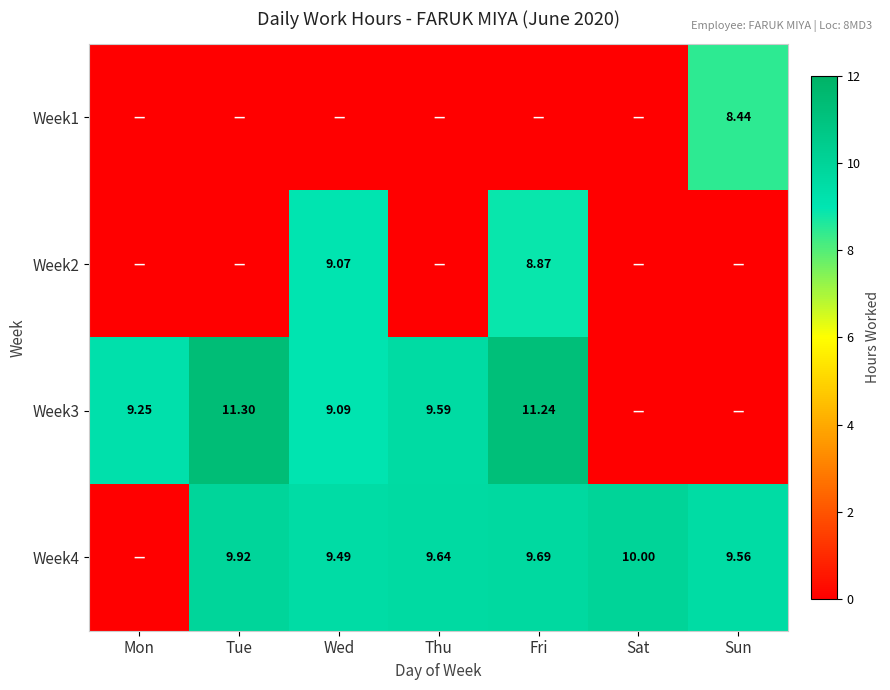

Which category has the lowest value in the Week4 series?

Mon